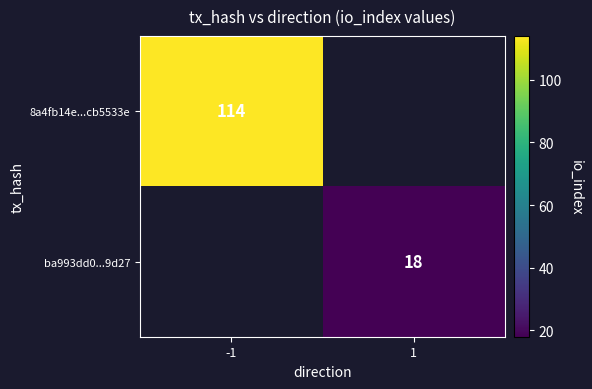

True or false: ba993dd0...9d27 has a value of 18 at 1.

True